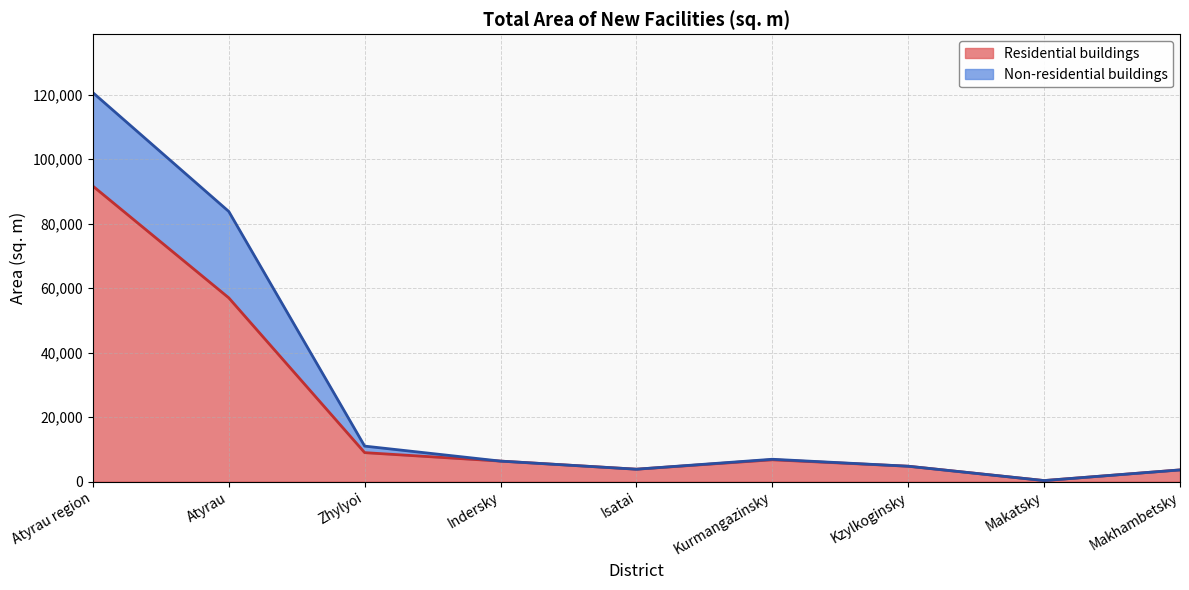

At which category is the sum across all series the highest?

Atyrau region